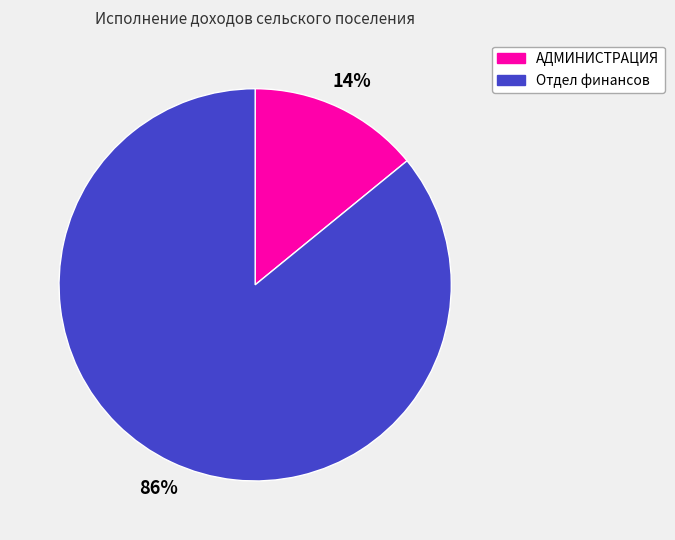

To the nearest percent, what is the difference between the largest and smallest slice percentages?

72%